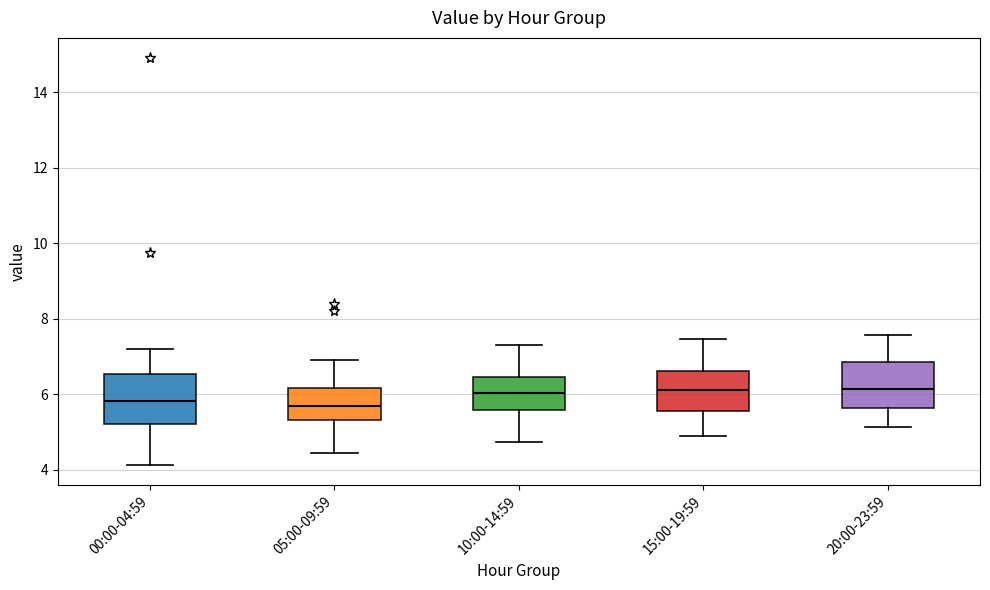

Where does the upper whisker of the box for 05:00-09:59 end on the y-axis? The values are not printed on the chart, so give them approximately, as read against the axis.

7.0